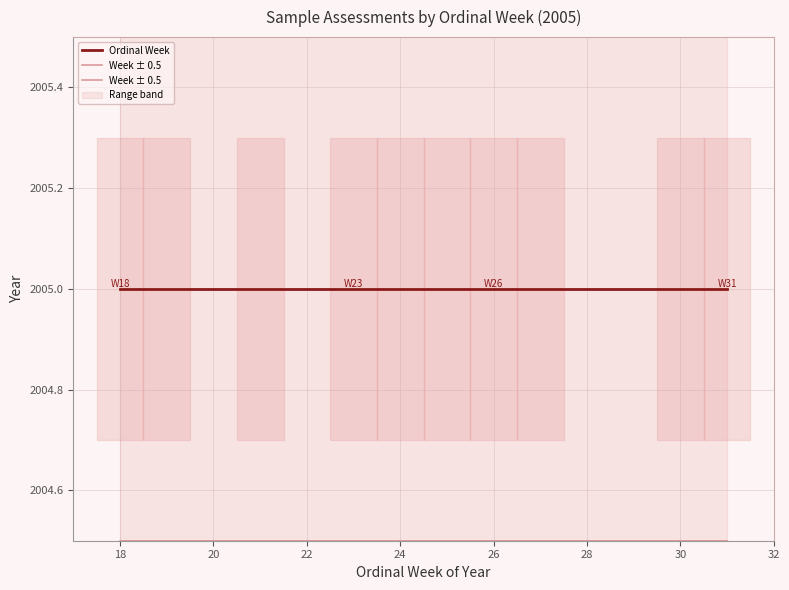

What is the lowest value of the Ordinal Week series?

2005.0